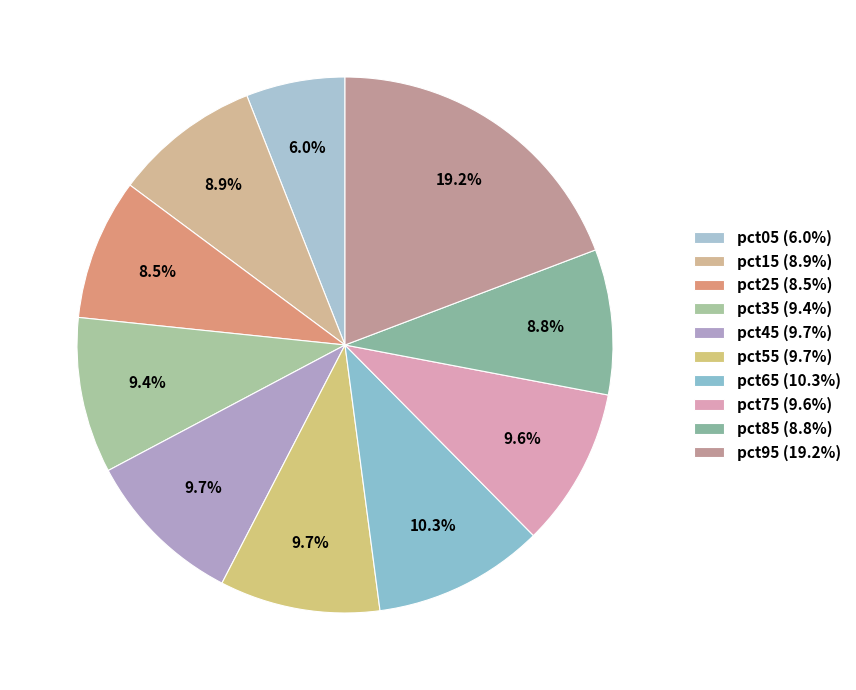

How many slices are in this pie chart?

10